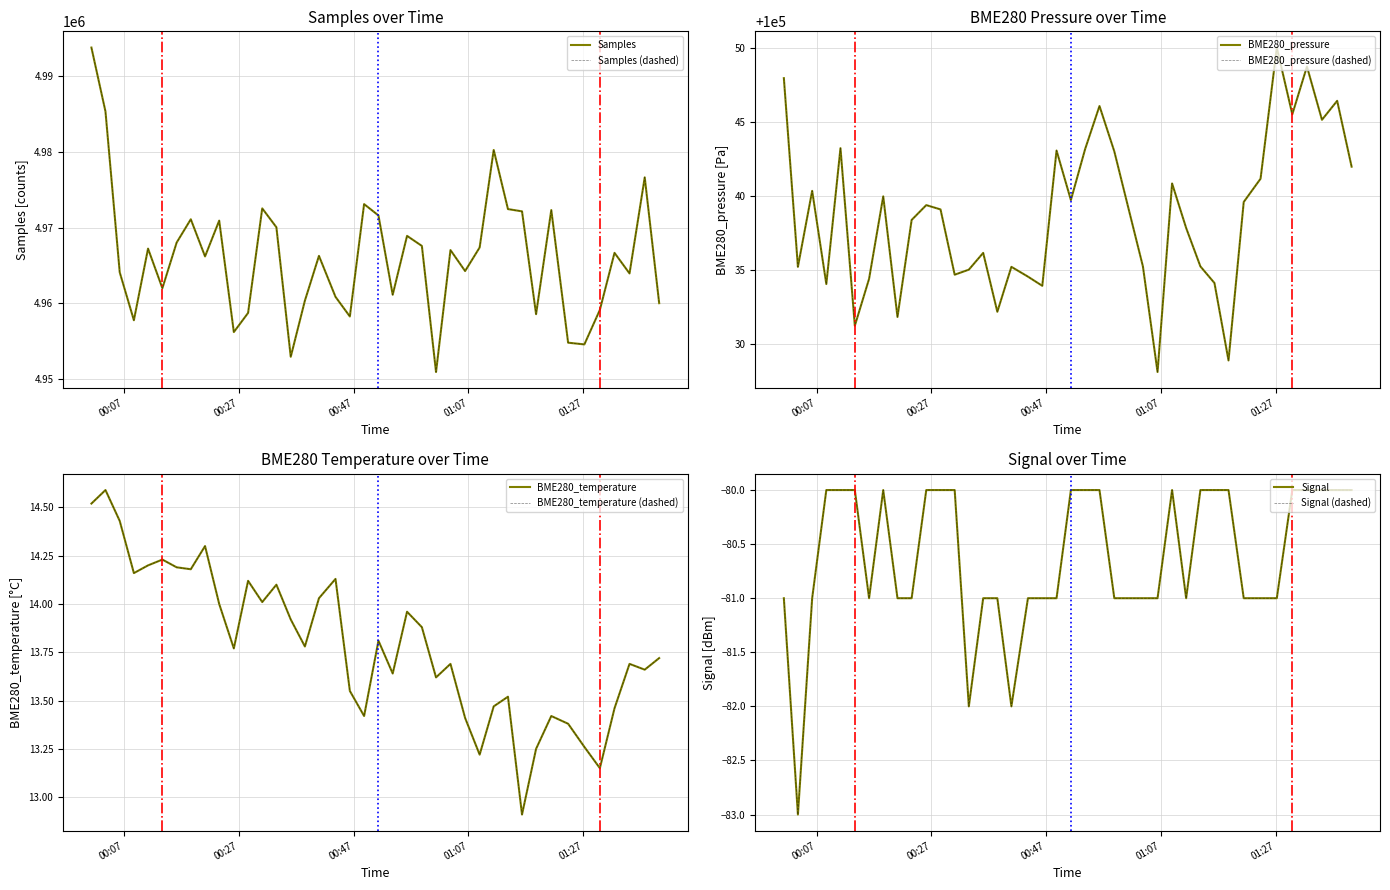

Reading left to right, extract all data points from this chart.

Samples: 4993708.0	4985286.0	4964104.0	4957793.0	4967228.0	4962009.0	4968021.0	4971093.0	4966199.0	4970915.0	4956234.0	4958759.0	4972525.0	4970040.0	4952978.0	4960377.0	4966272.0	4960876.0	4958291.0	4973088.0	4971598.0	4961149.0	4968907.0	4967582.0	4950974.0	4967037.0	4964273.0	4967378.0	4980223.0	4972433.0	4972135.0	4958594.0	4972305.0	4954837.0	4954612.0	4959159.0	4966670.0	4963957.0	4976612.0	4960043.0
BME280_pressure: 100047.9	100035.2	100040.3	100034.1	100043.2	100031.2	100034.4	100040.0	100031.8	100038.4	100039.4	100039.1	100034.7	100035.0	100036.2	100032.2	100035.2	100034.6	100033.9	100043.1	100039.7	100043.2	100046.1	100043.0	100039.2	100035.2	100028.1	100040.8	100037.8	100035.2	100034.1	100028.9	100039.6	100041.2	100050.0	100045.5	100048.7	100045.1	100046.4	100042.0
BME280_temperature: 14.5	14.6	14.4	14.2	14.2	14.2	14.2	14.2	14.3	14.0	13.8	14.1	14.0	14.1	13.9	13.8	14.0	14.1	13.6	13.4	13.8	13.6	14.0	13.9	13.6	13.7	13.4	13.2	13.5	13.5	12.9	13.2	13.4	13.4	13.3	13.2	13.5	13.7	13.7	13.7
Signal: -81.0	-83.0	-81.0	-80.0	-80.0	-80.0	-81.0	-80.0	-81.0	-81.0	-80.0	-80.0	-80.0	-82.0	-81.0	-81.0	-82.0	-81.0	-81.0	-81.0	-80.0	-80.0	-80.0	-81.0	-81.0	-81.0	-81.0	-80.0	-81.0	-80.0	-80.0	-80.0	-81.0	-81.0	-81.0	-80.0	-80.0	-80.0	-80.0	-80.0